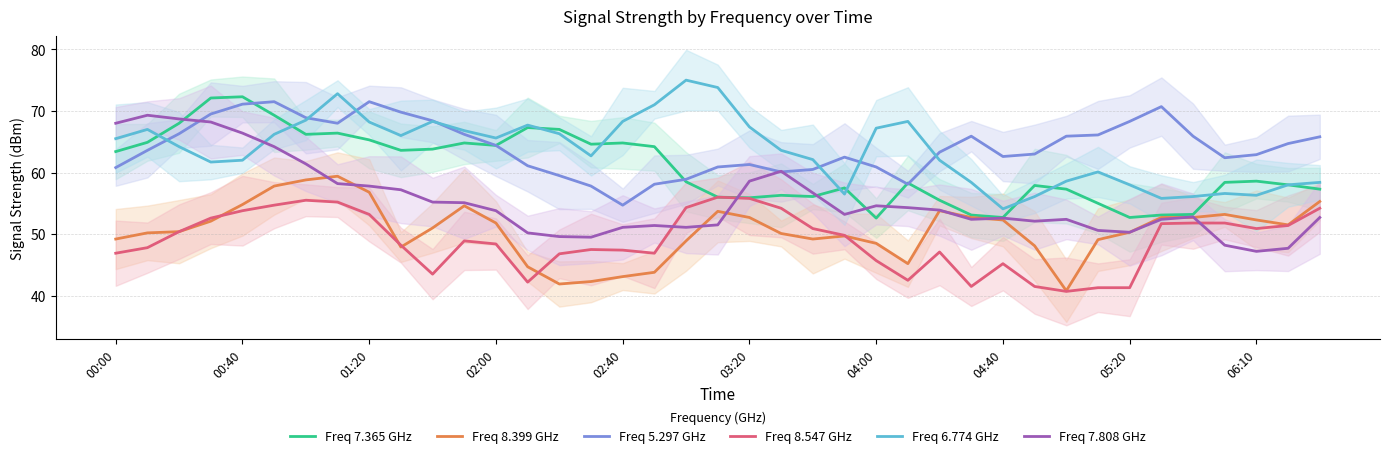

What is the difference between the maximum and minimum values in the Freq 7.365 GHz series?

19.7